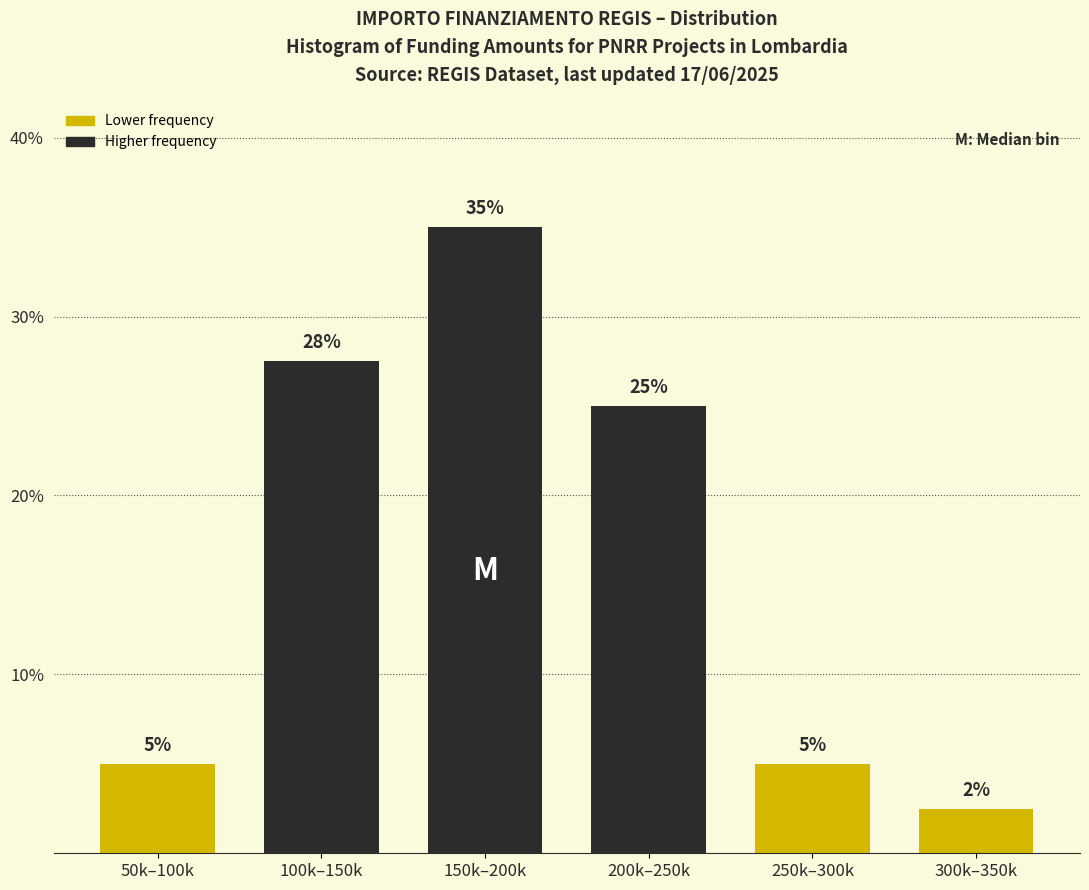

Where is the data nearest to the value 18?

200k–250k